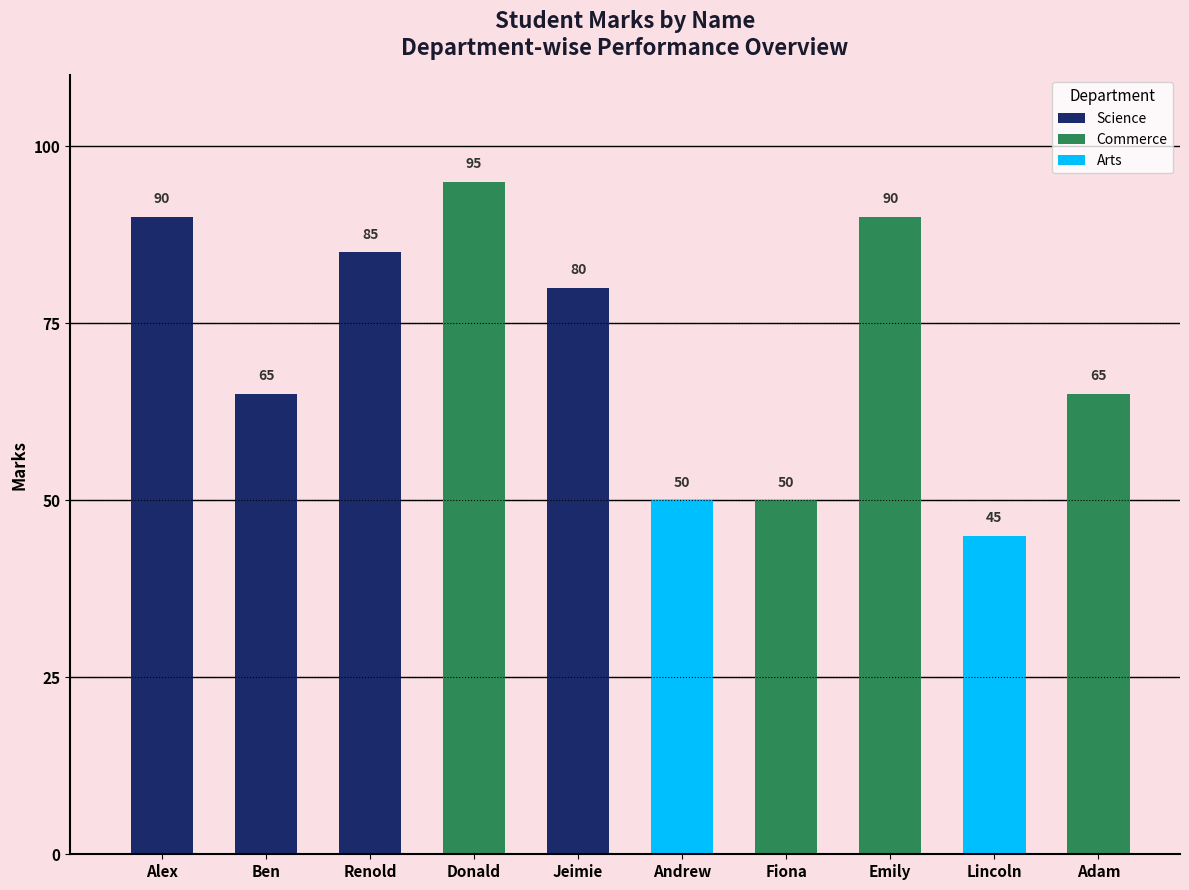

Count the number of data series in this chart.

1